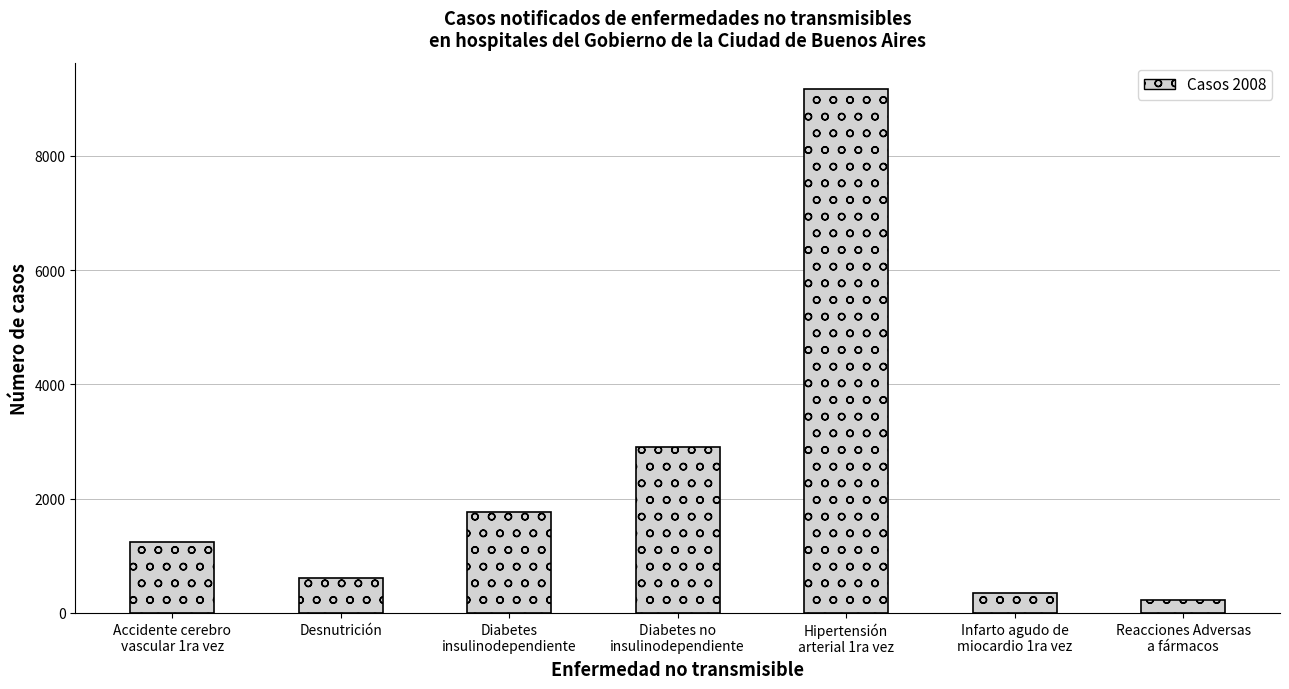

Which label corresponds to the largest value in the chart?

Hipertensión
arterial 1ra vez